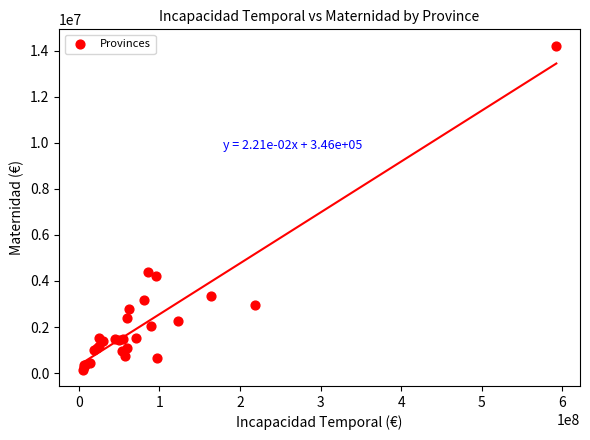

What Y value in the scatter plot is closest to 7180292?

4390798.1